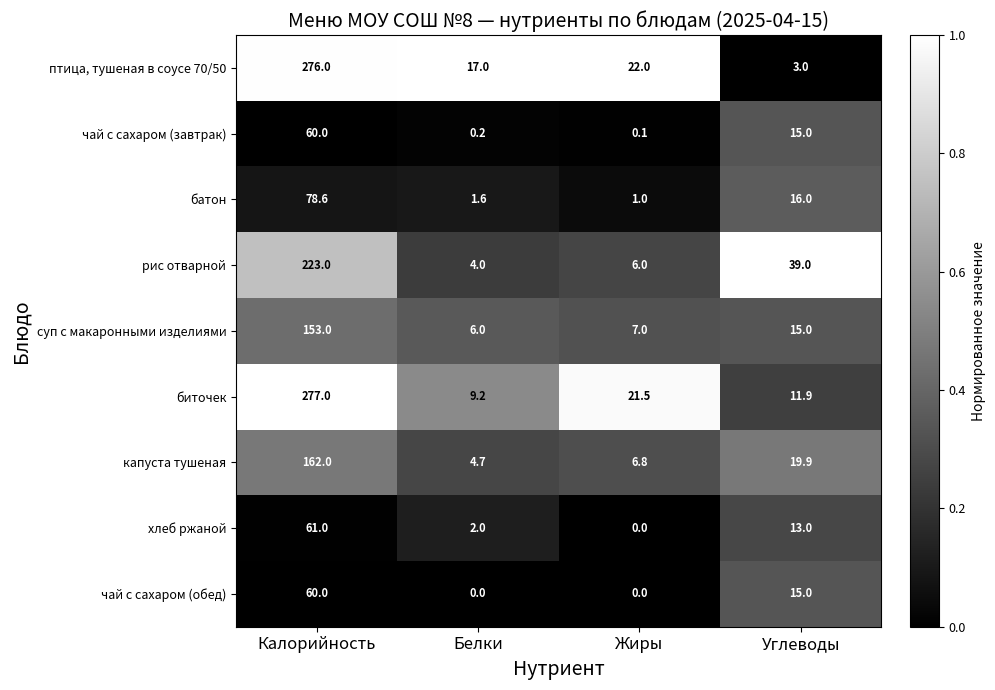

What is the difference between the second highest and minimum values in the рис отварной series?

35.0